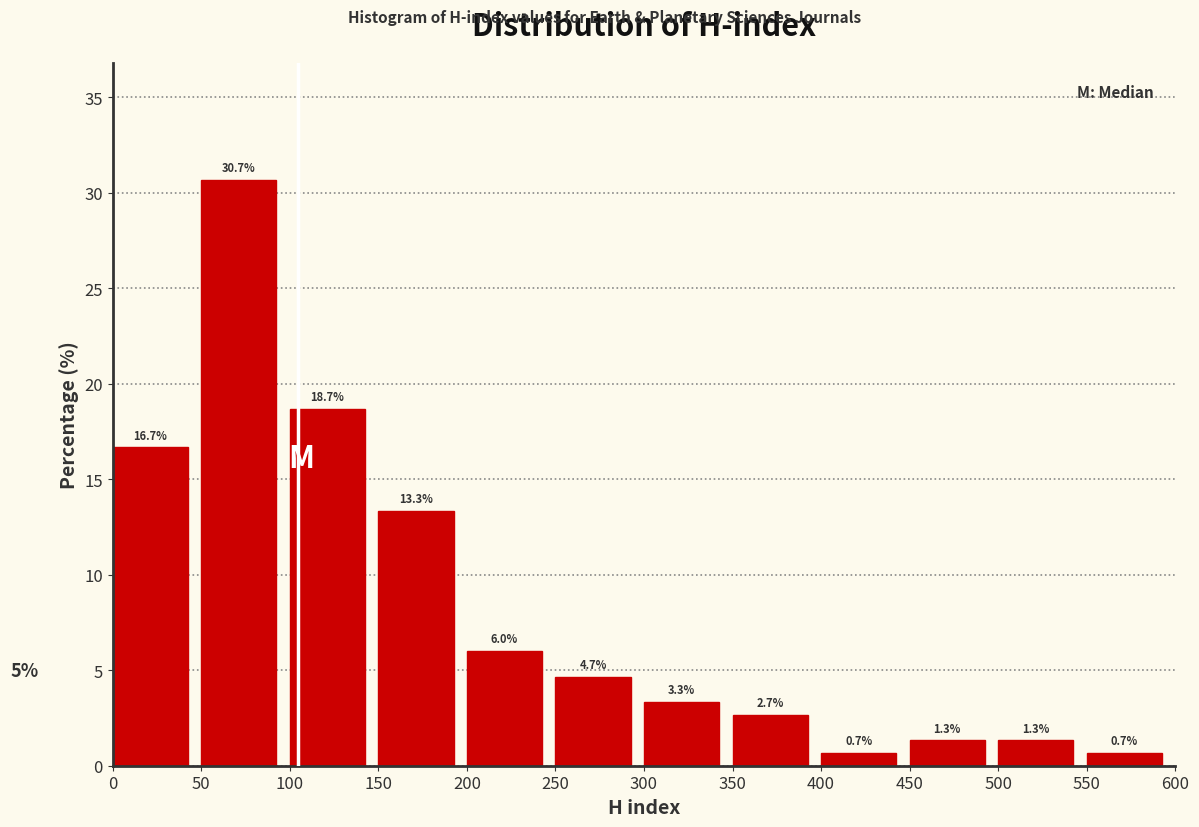

How tall is the bar that spans 450 to 500 on the x-axis?

1.3